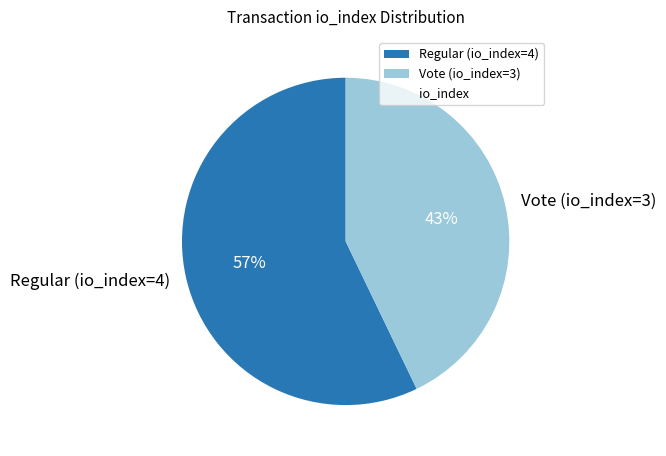

Count the number of slices in the pie.

2